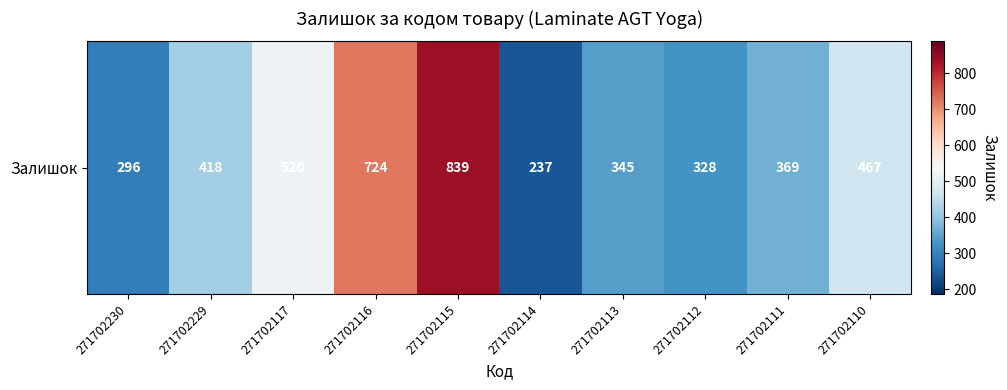

How many data points are less than 418?

5